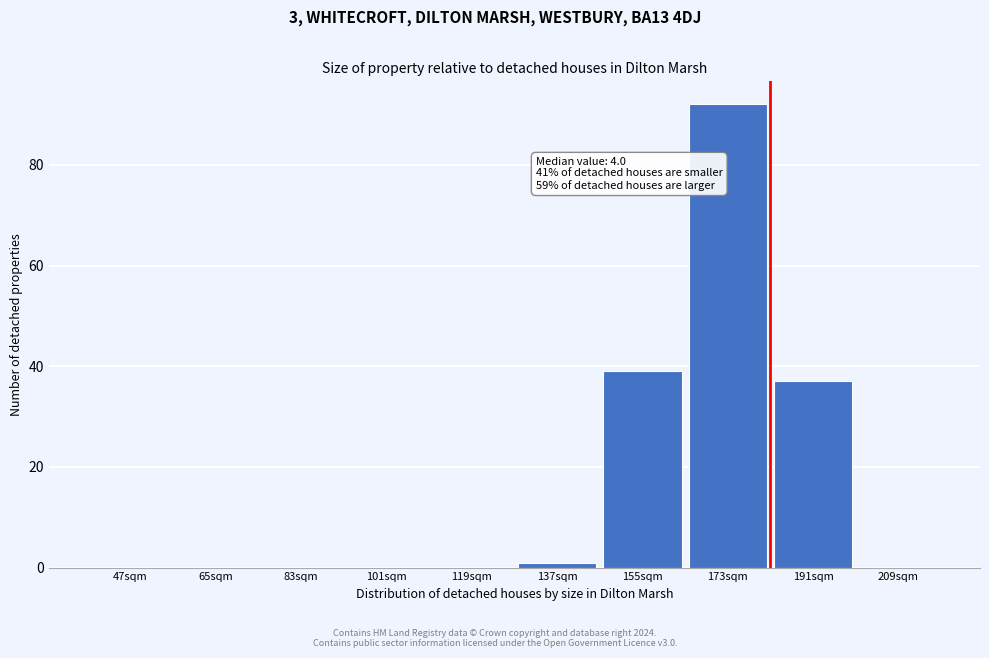

Reading left to right, transcribe all the data shown in this chart.

47sqm=0	65sqm=0	83sqm=0	101sqm=0	119sqm=0	137sqm=1	155sqm=39	173sqm=92	191sqm=37	209sqm=0